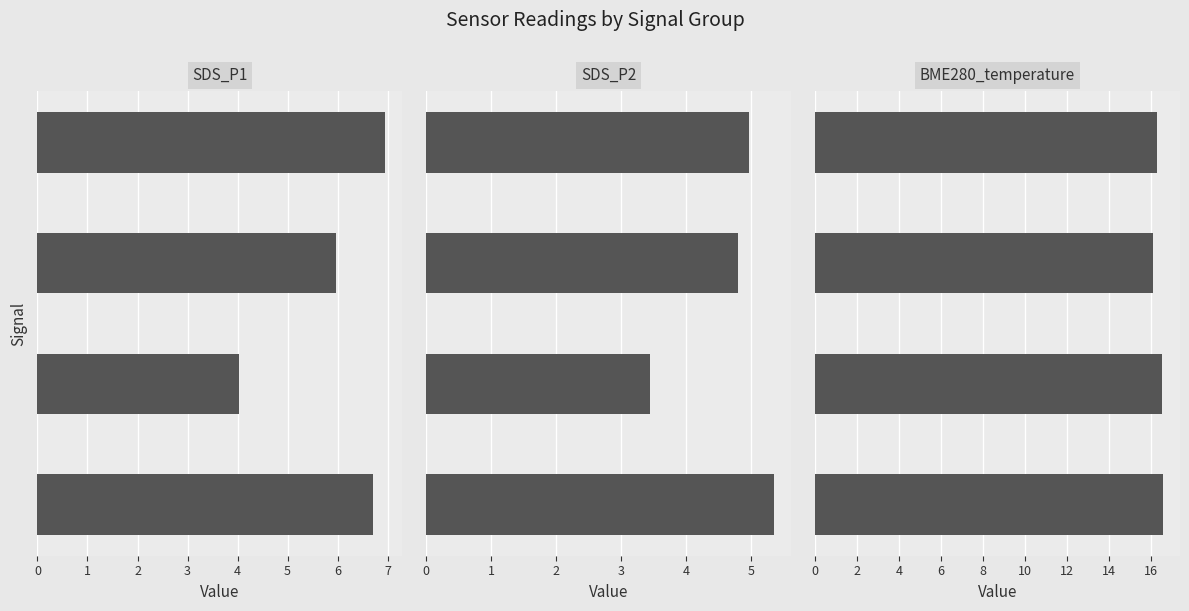

What is the difference between the highest and lowest values at 3?

11.3